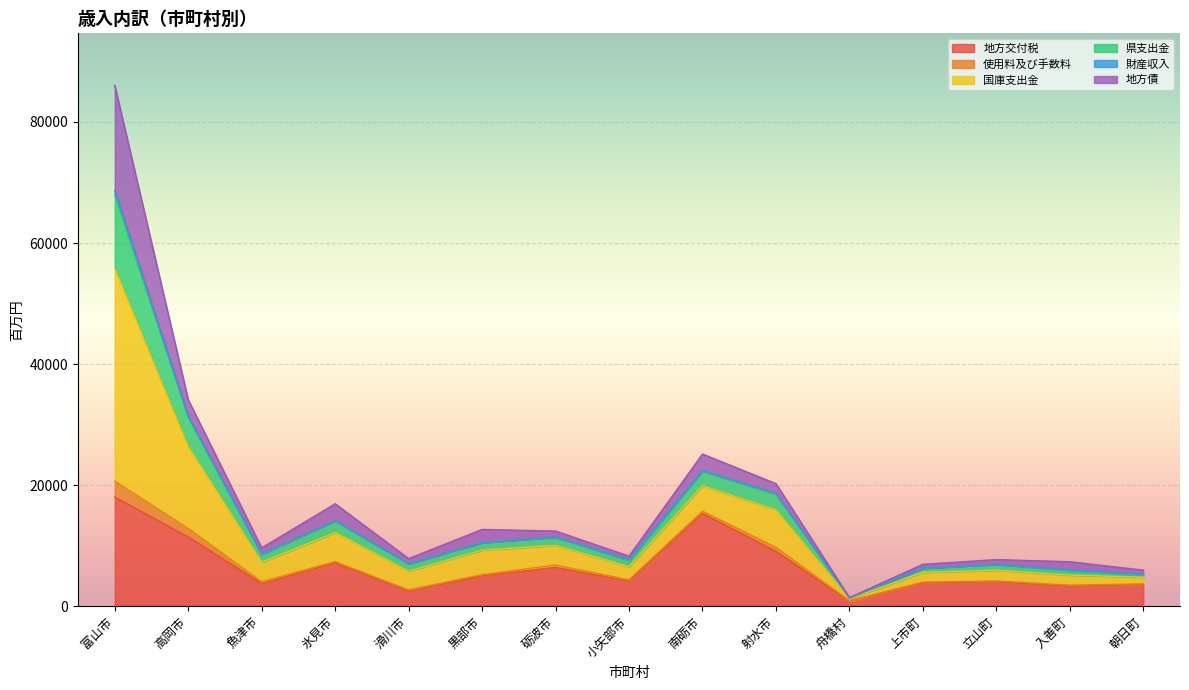

In 県支出金, how many points are higher than both neighbors (excluding endpoints)?

4